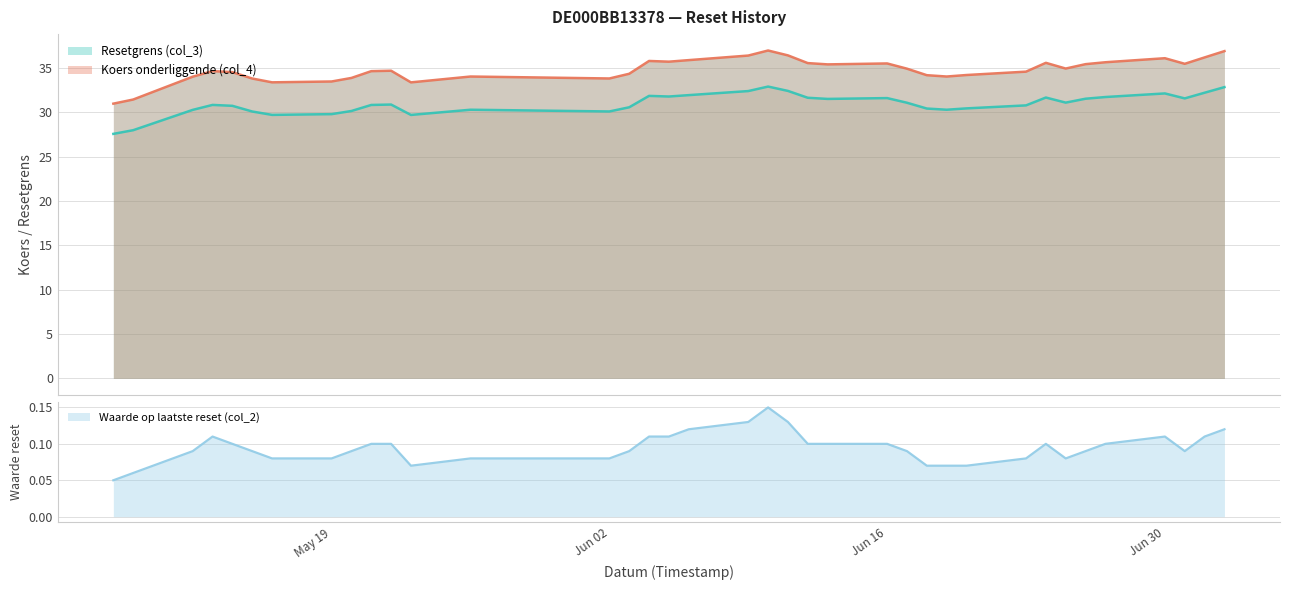

What is the difference between the highest and lowest values at 2025-06-27?

35.6